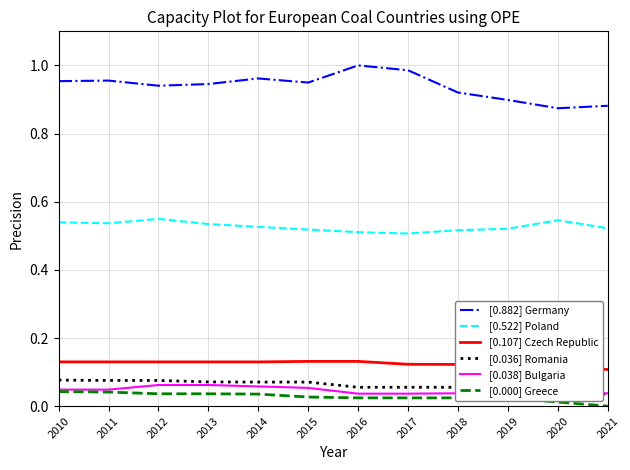

True or false: [0.000] Greece has a value of 0.0 at 2015.

True